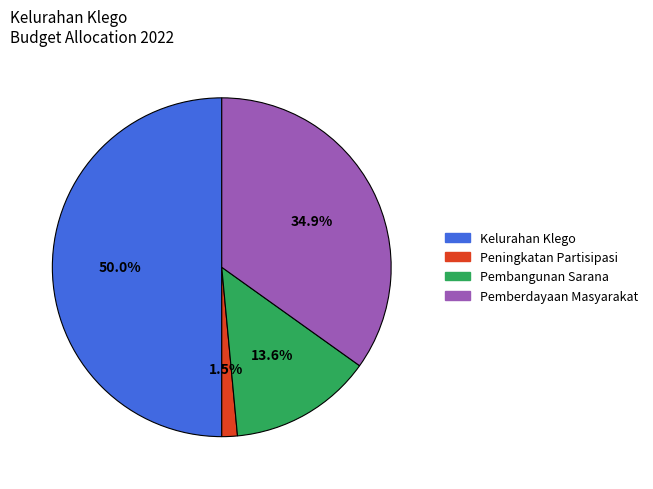

What percentage is NOT represented by Pembangunan Sarana?

86.4%